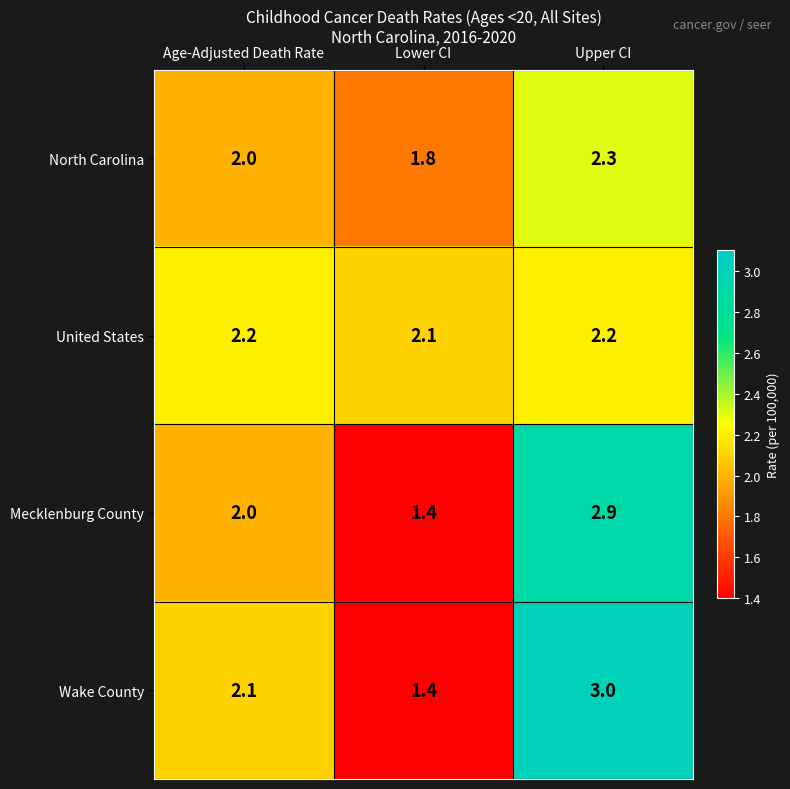

Which label corresponds to the smallest value in the chart?

Lower CI